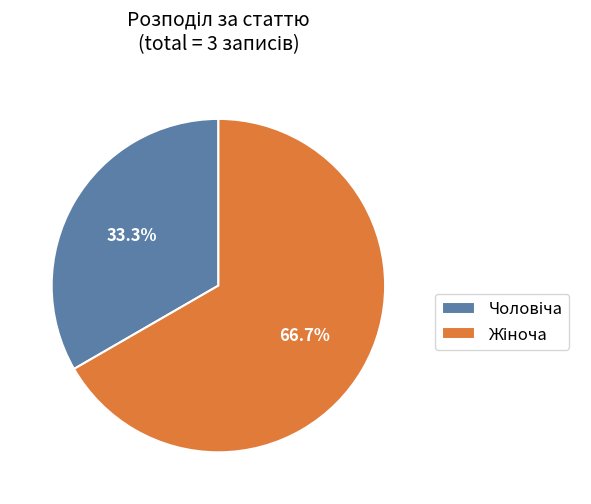

Is there any slice that represents more than half of the pie?

Yes